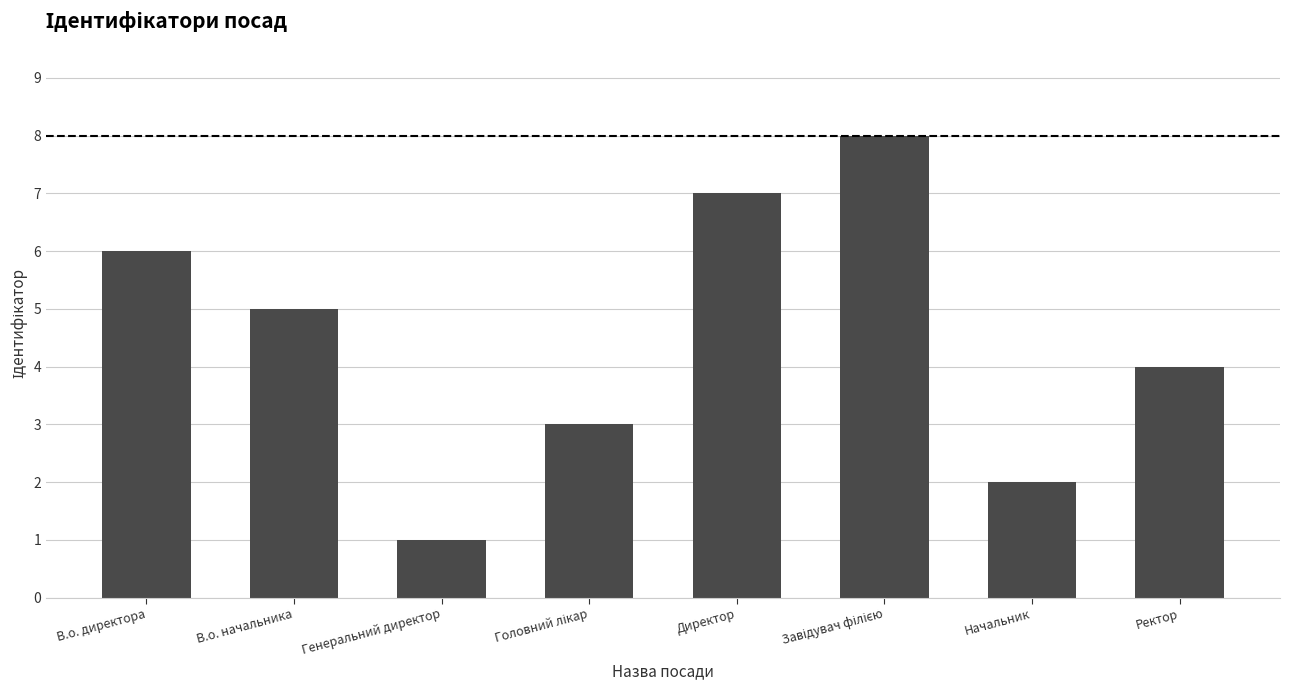

At which category does the chart reach its minimum across all series?

Генеральний директор